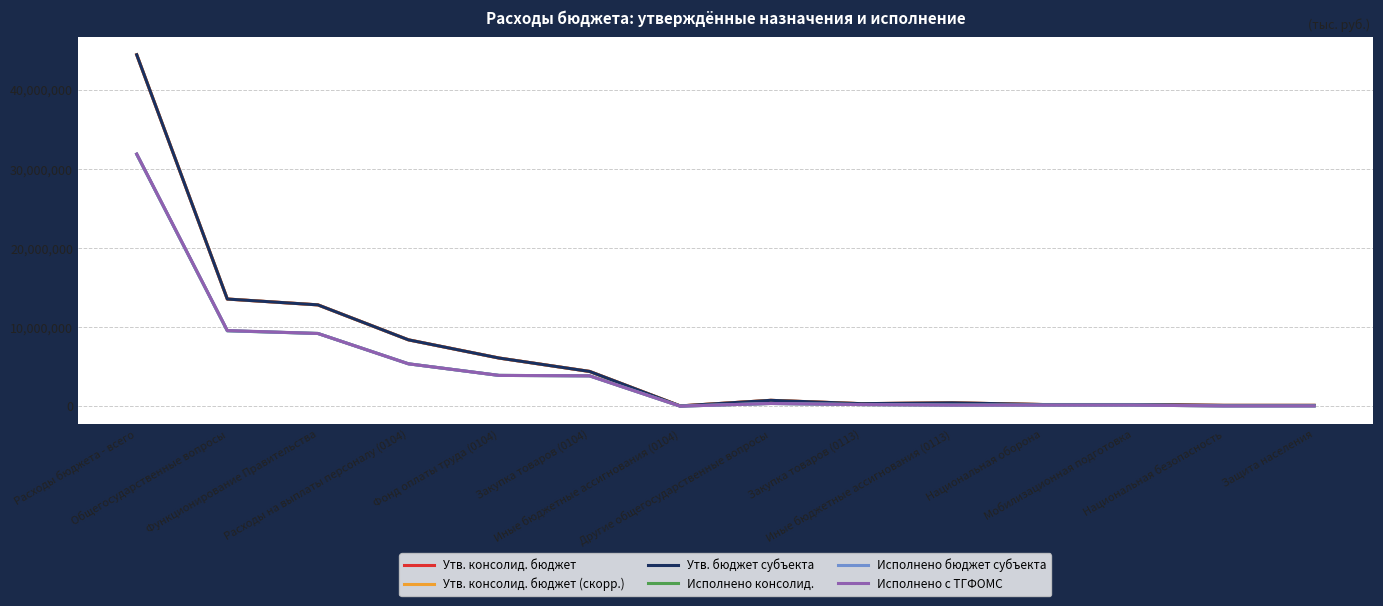

What is the label of the 6th point from the left?

Закупка товаров (0104)